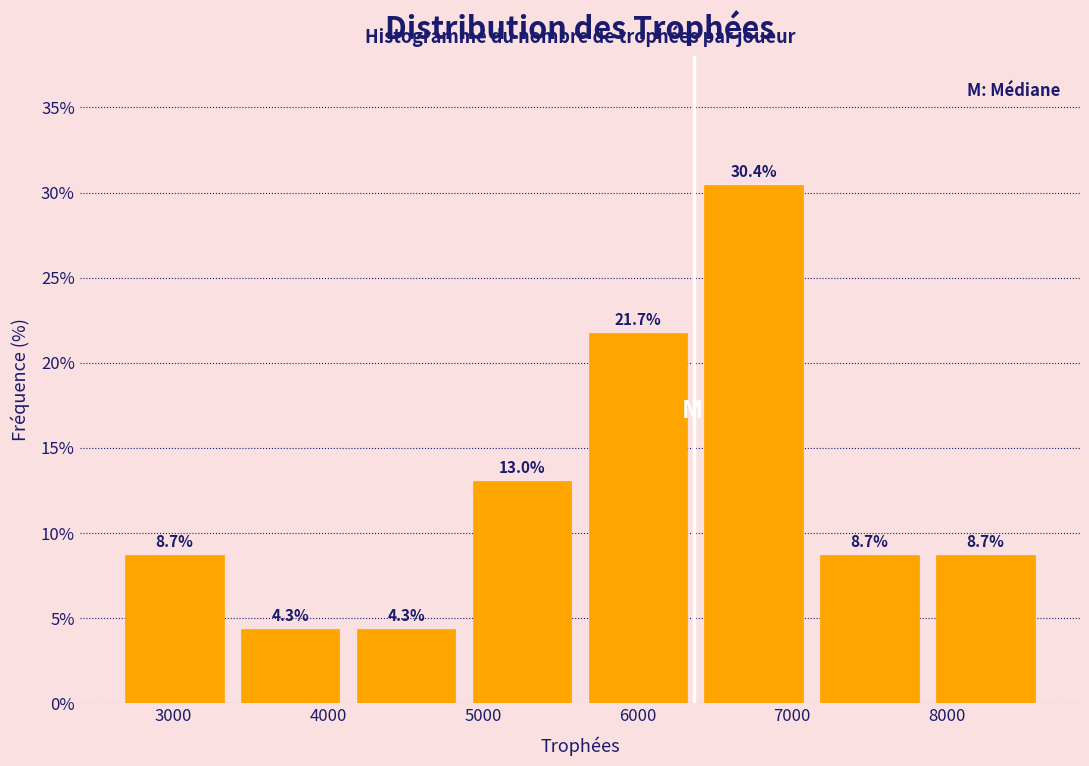

What is the height of the bar covering 3400 to 4200 on the x-axis? The bar edges are not printed on the chart, so give them approximately, as read against the axis.

4.3